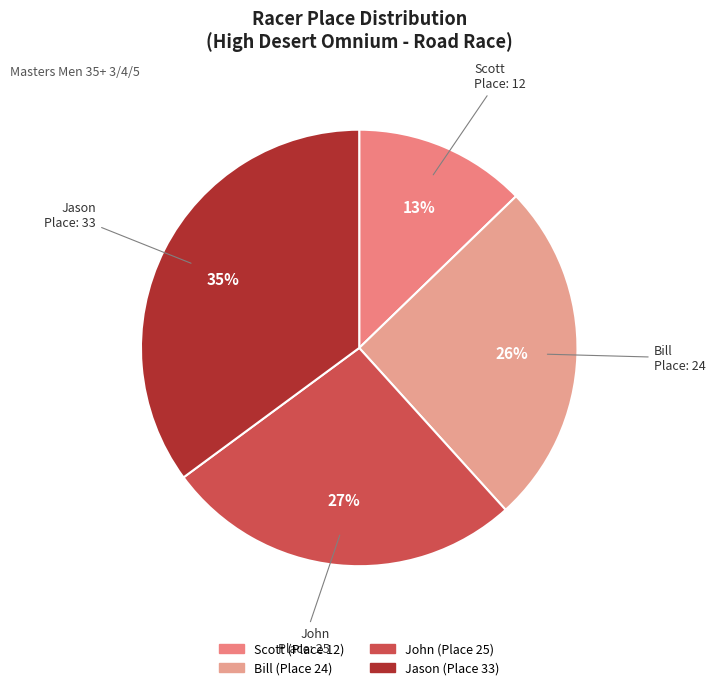

Does any single category account for the majority?

No